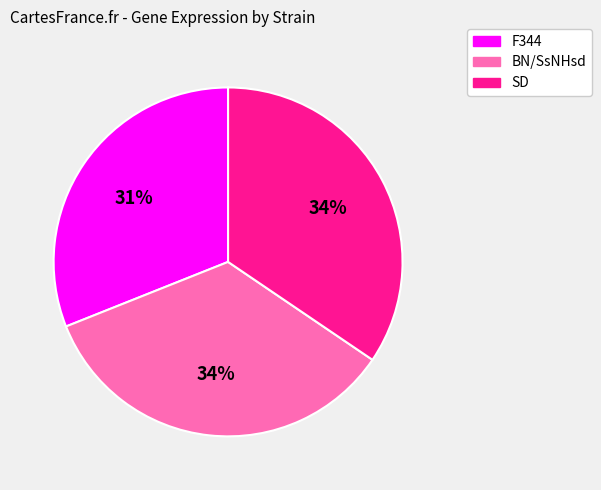

Does BN/SsNHsd account for over 50% of the chart?

No